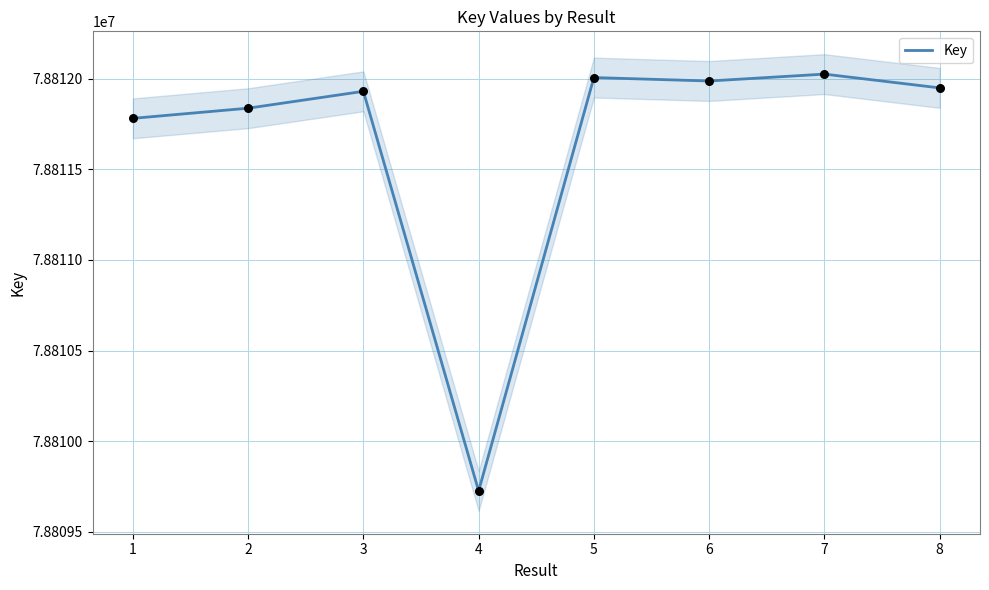

Which has a higher value, 3 or 1?

3